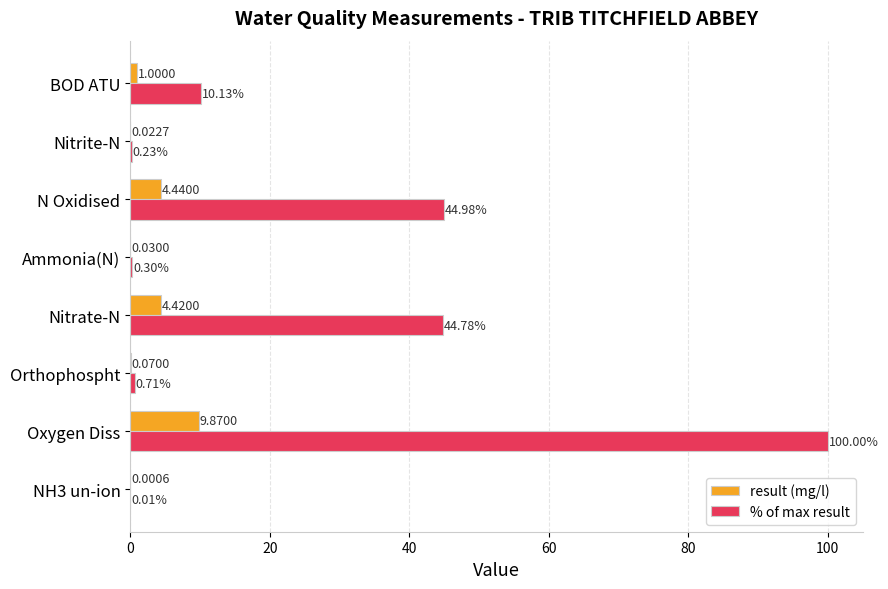

At which label does result (mg/l) reach its peak?

Oxygen Diss